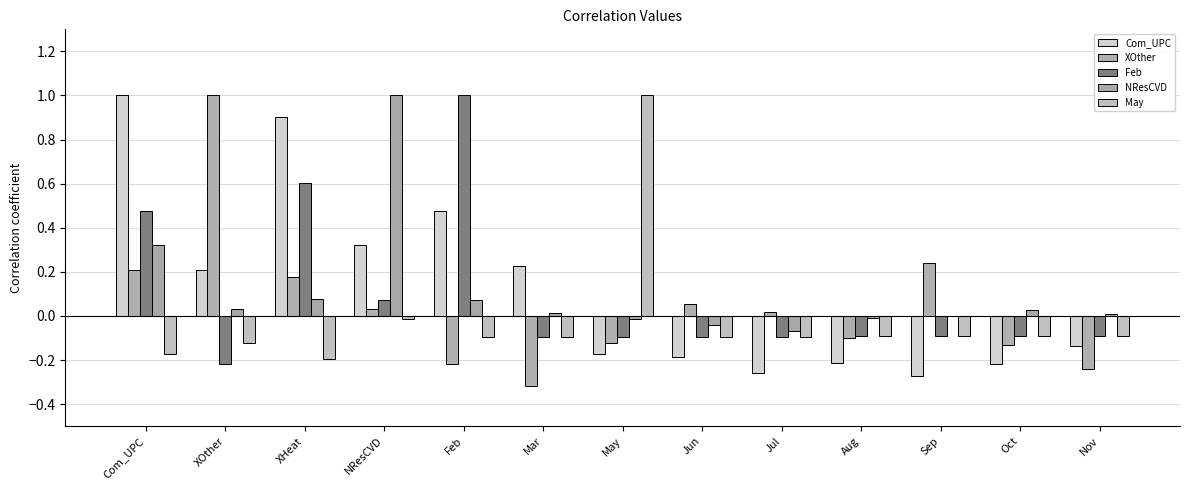

What position from the left is Jun?

8